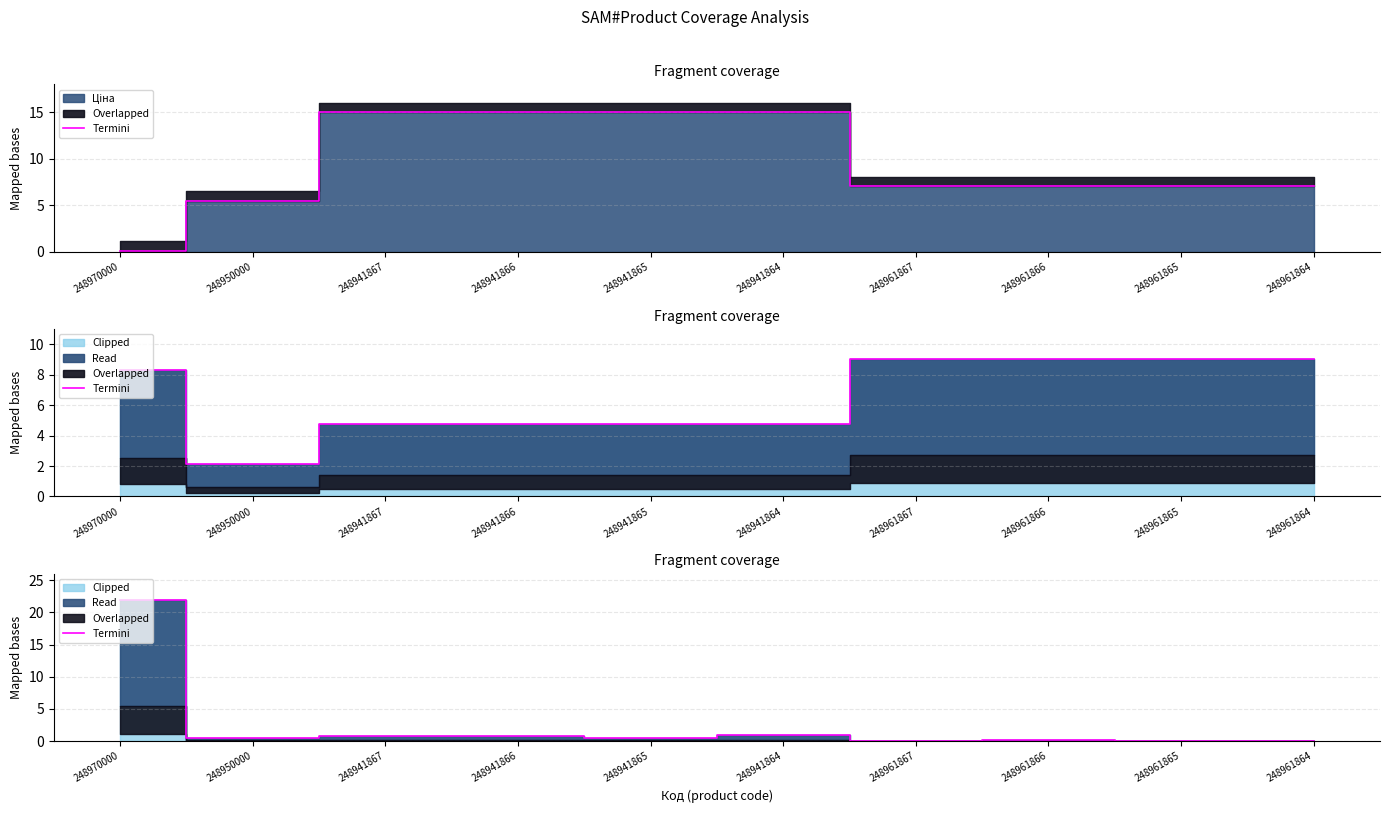

The value at 248941867 is 1.2. True or false?

False